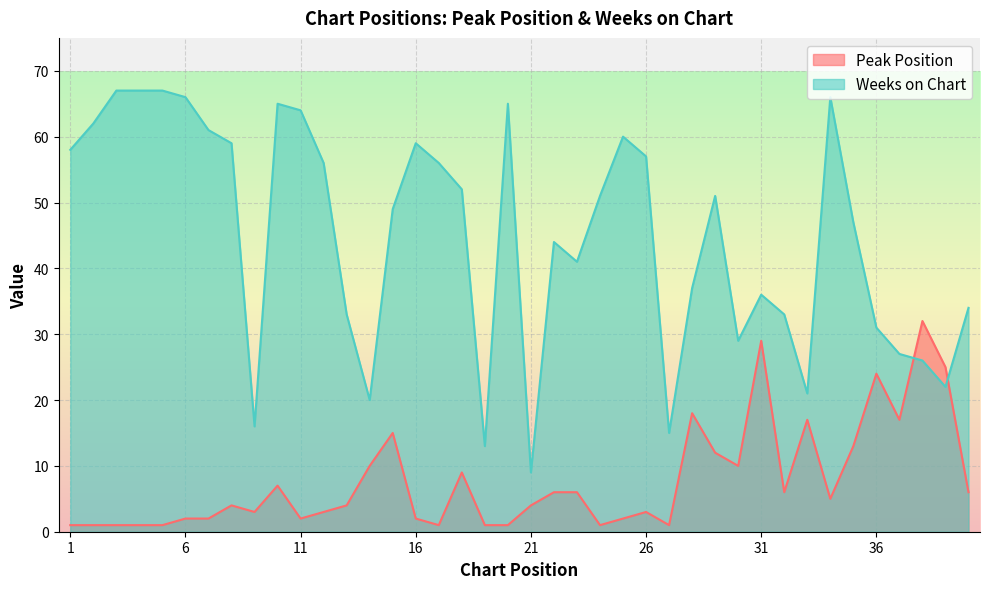

What is the spread (max minus min) of values at 9?

13